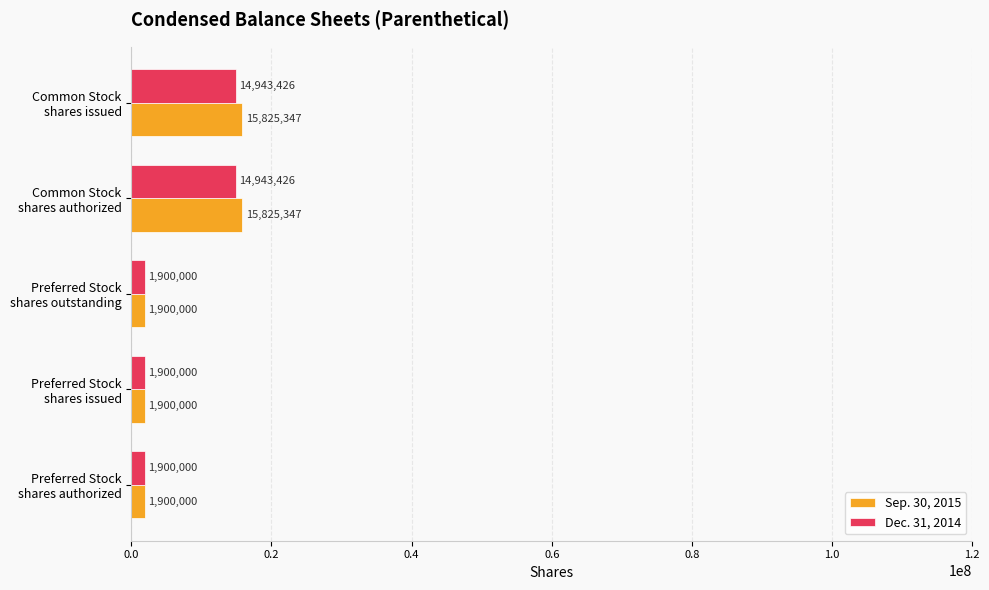

What is the difference between the maximum and minimum values in the Dec. 31, 2014 series?

13043426